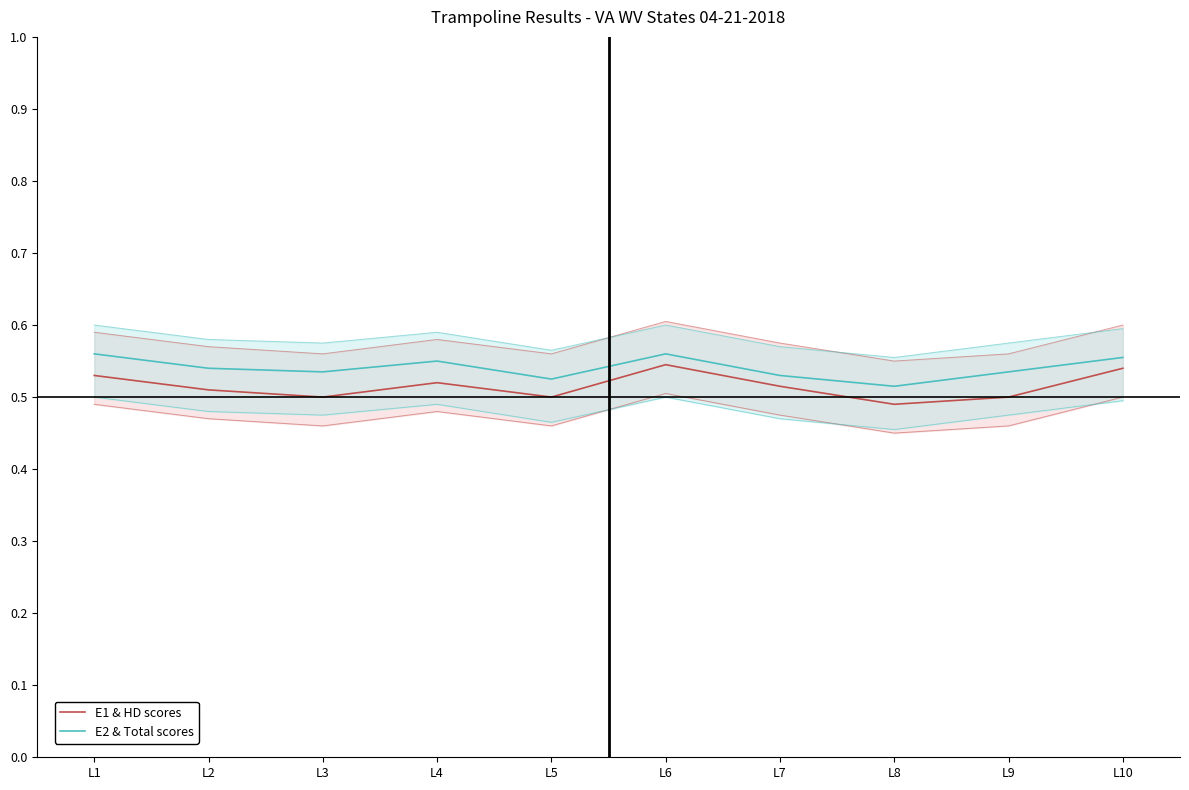

At how many categories does at least one series exceed 0?

10